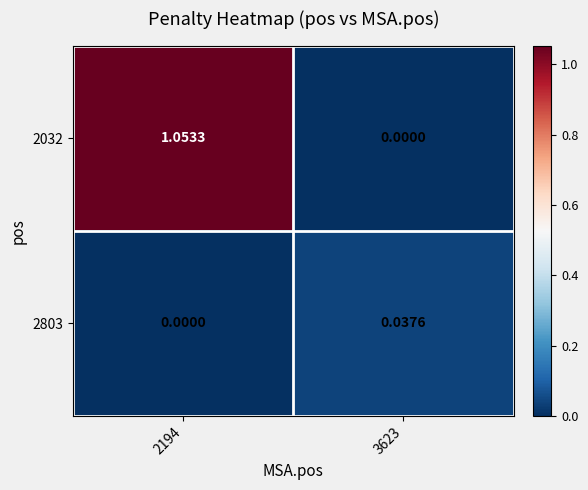

What is the total value across all series at 2194?

1.1